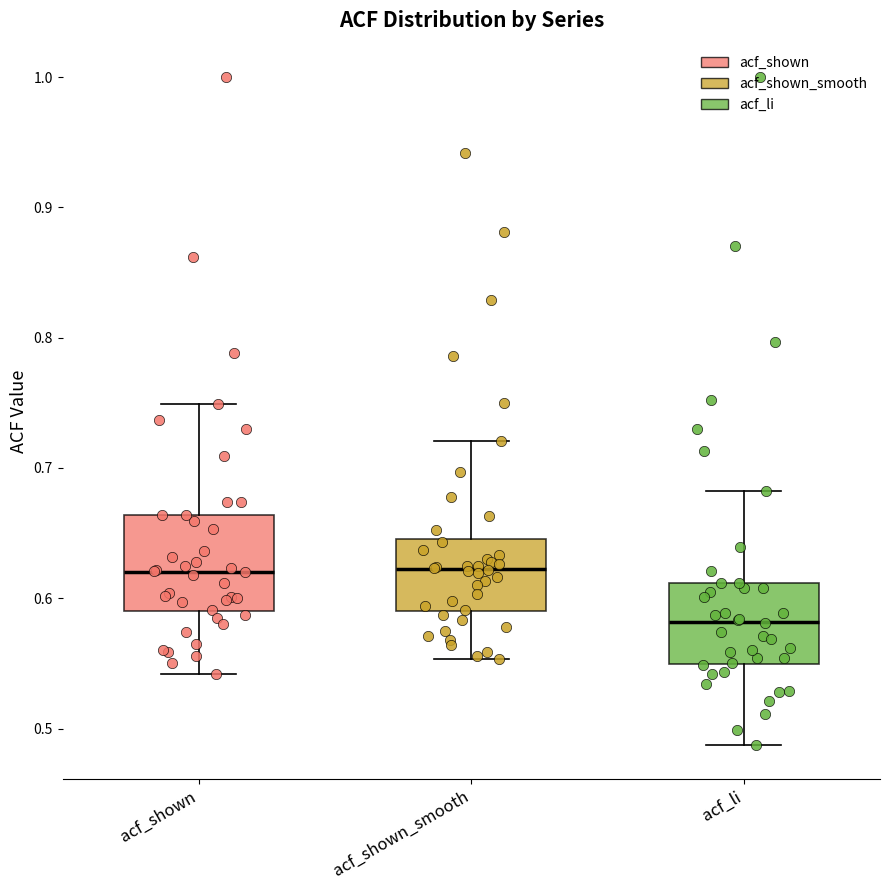

Reading left to right, read every box against the y-axis: the position of its median line, the range the box covers, and the ends of its whiskers. The values are not printed on the chart, so give them approximately, as read against the axis.

acf_shown: median 0.62, box 0.59 to 0.66, whiskers 0.54 to 0.75
acf_shown_smooth: median 0.62, box 0.59 to 0.65, whiskers 0.55 to 0.72
acf_li: median 0.58, box 0.55 to 0.61, whiskers 0.49 to 0.68